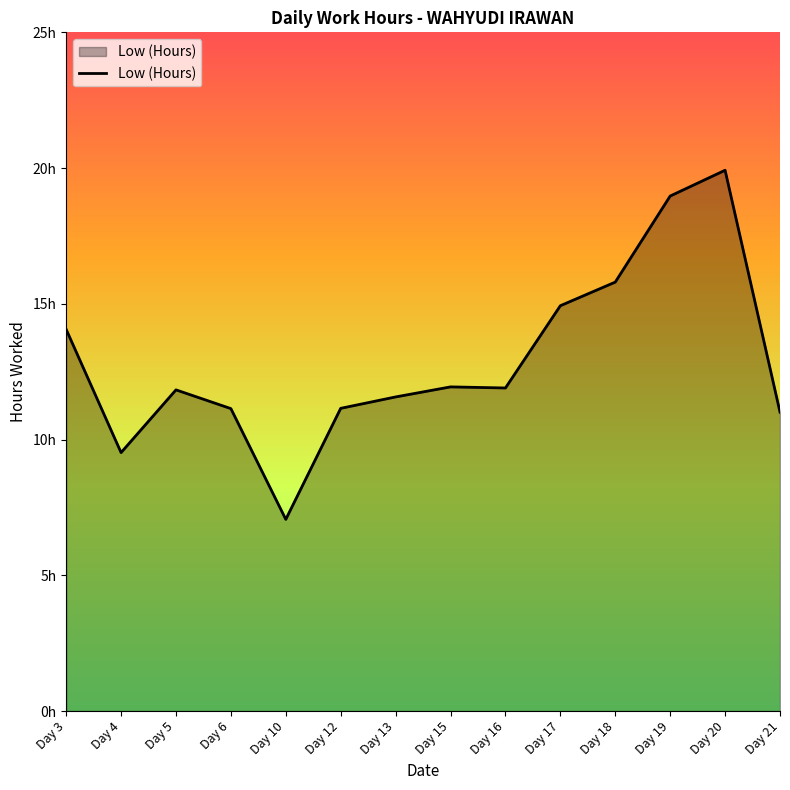

What is the value of the 3rd point from the left?

11.8